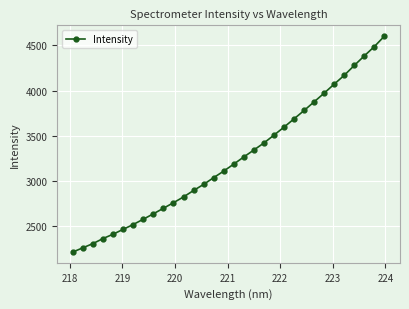

What is the difference between the second highest and second lowest values?

2224.1